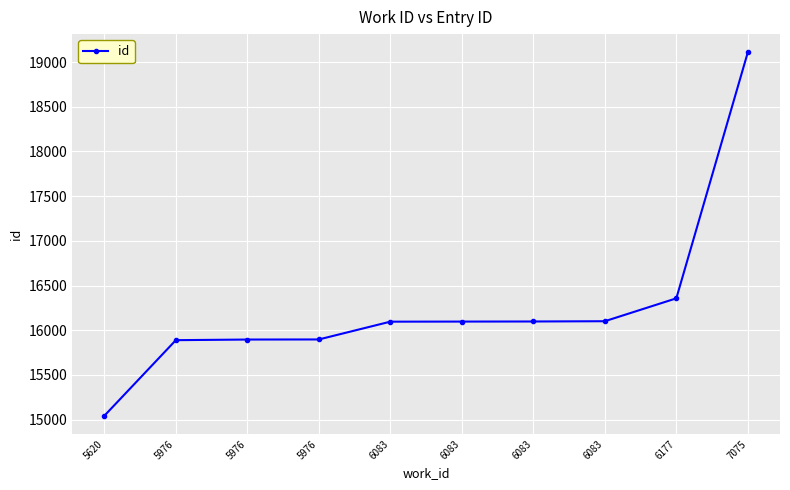

What is the average value?

16258